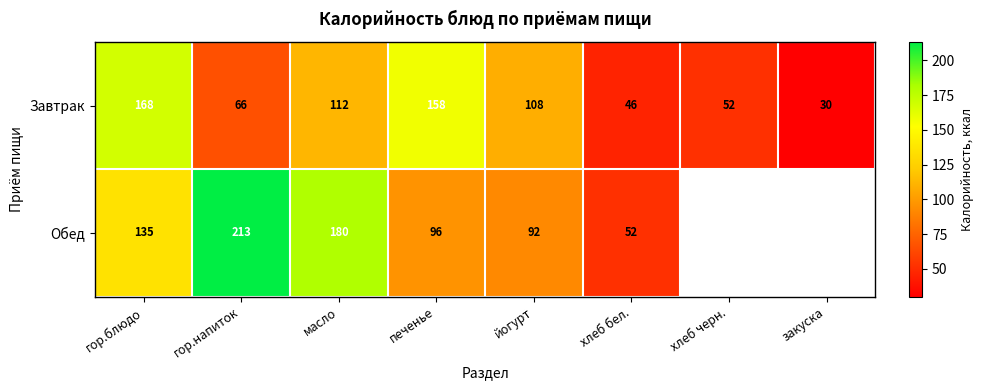

Is it true that Завтрак equals 52 at хлеб черн.?

True